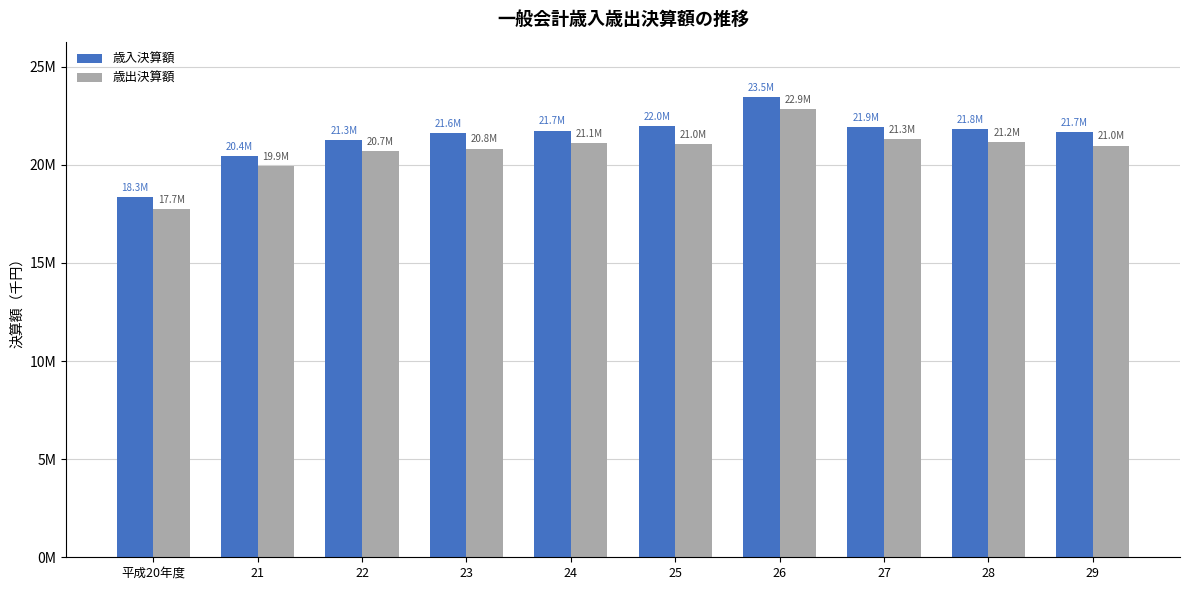

What is the value of the 歳出決算額 bar at the 2nd from the left?

19924769